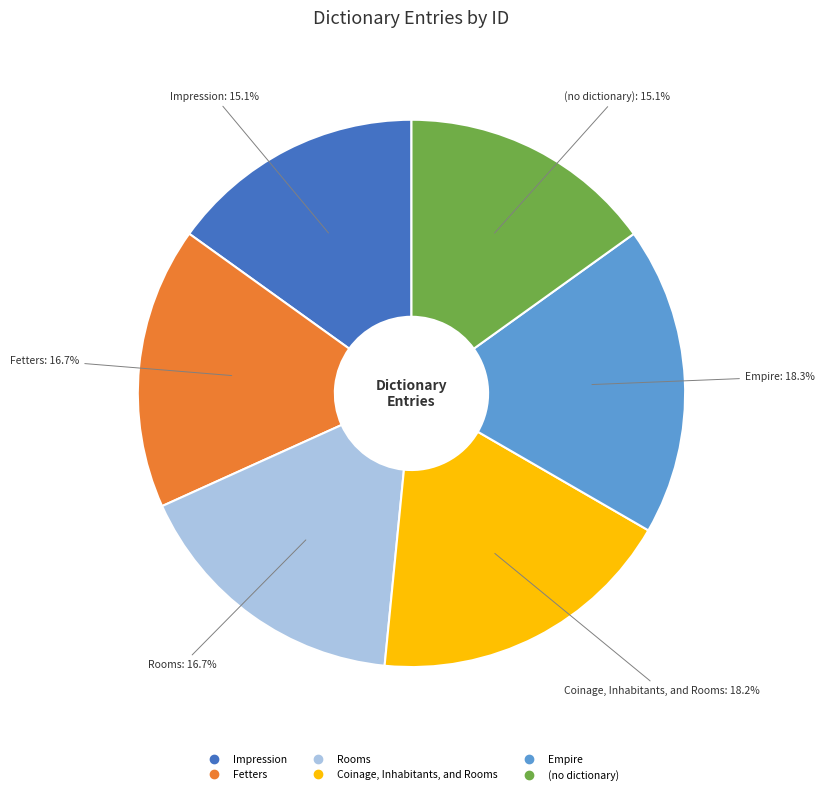

Is the sum of Fetters and (no dictionary) greater than half?

No